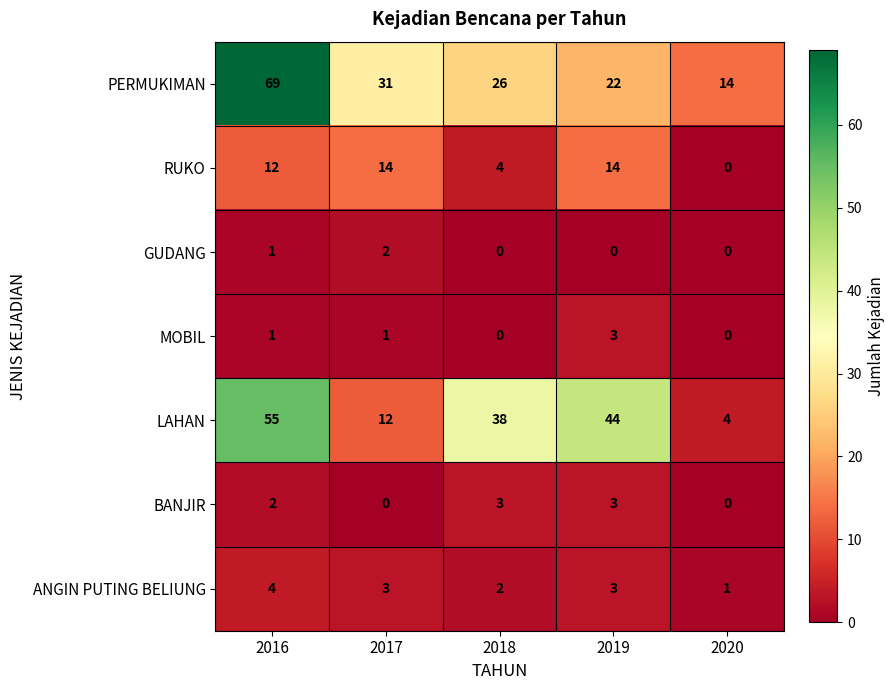

Where does the ANGIN PUTING BELIUNG series first go above 3?

2016